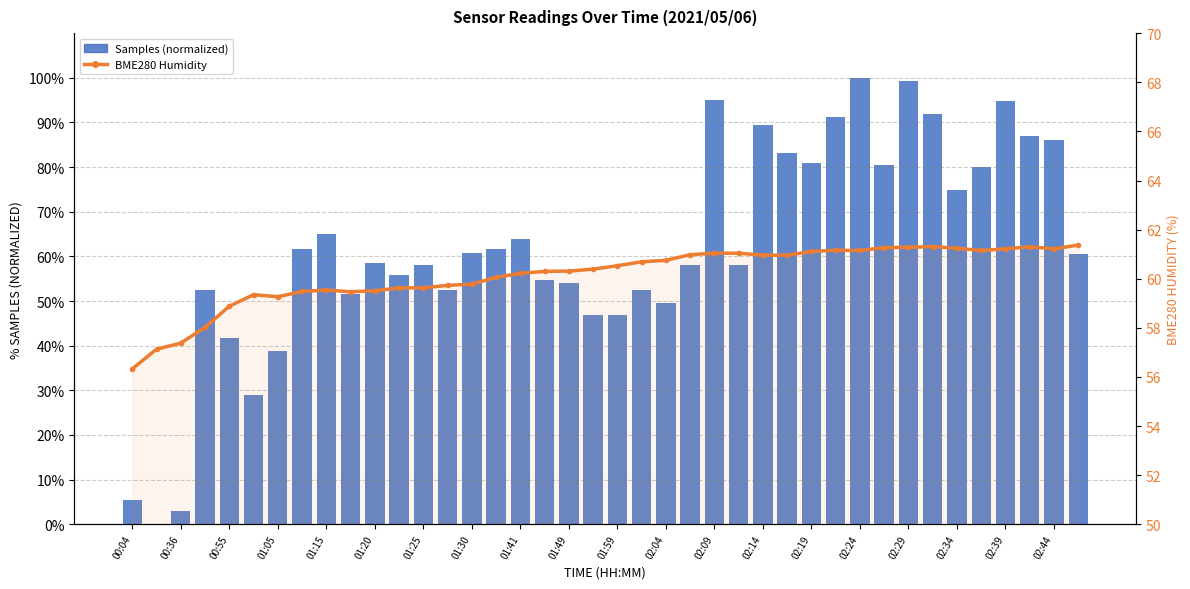

Which series has the largest range (max minus min)?

Samples (normalized)